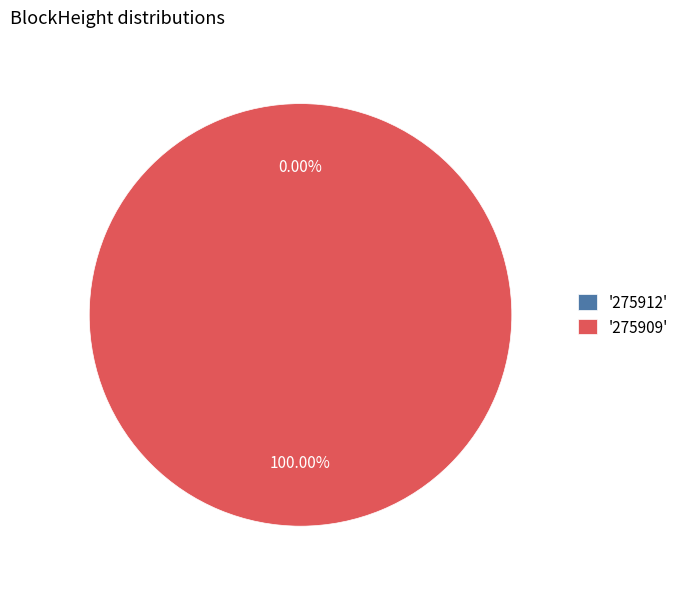

To the nearest percent, what is the difference between the 275909 and 275912 slice percentages?

100%